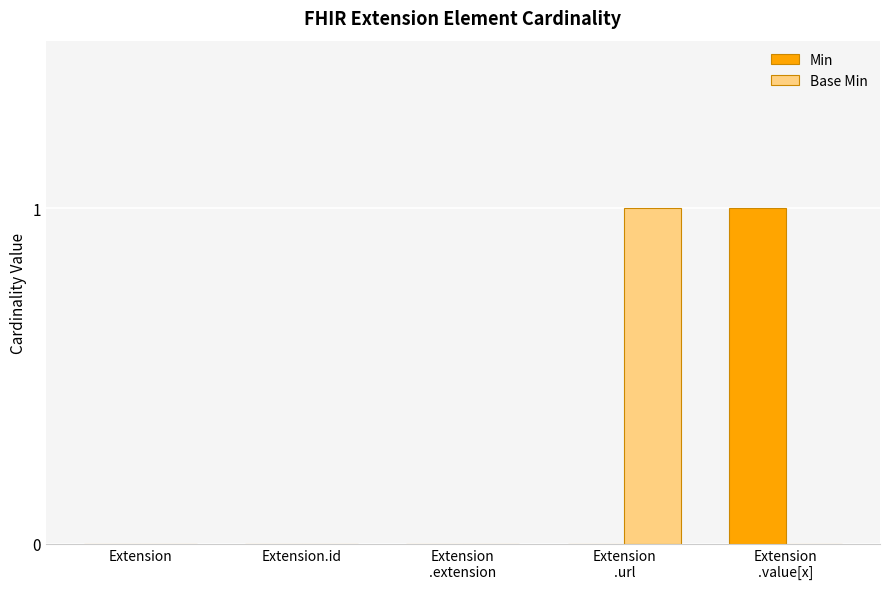

The value of Base Min at Extension is -1. True or false?

False